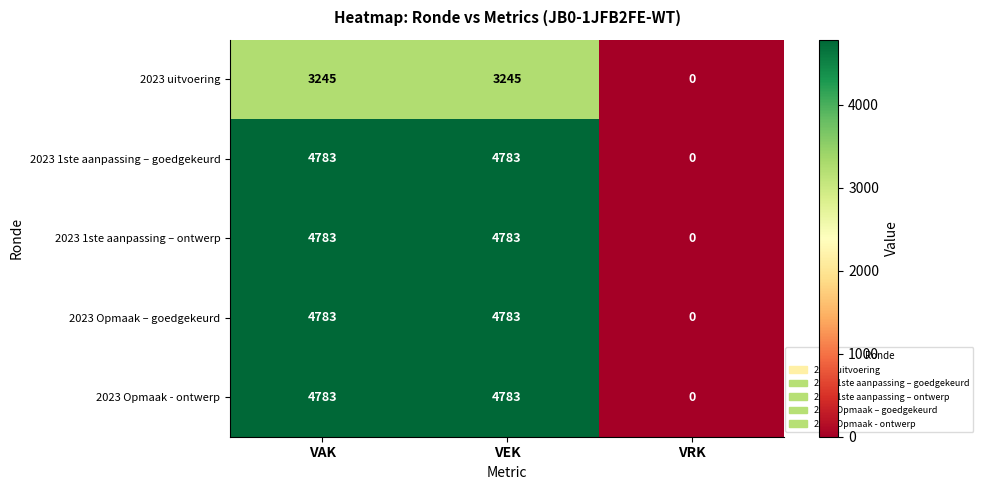

True or false: 2023 Opmaak - ontwerp has a value of -3139 at VRK.

False